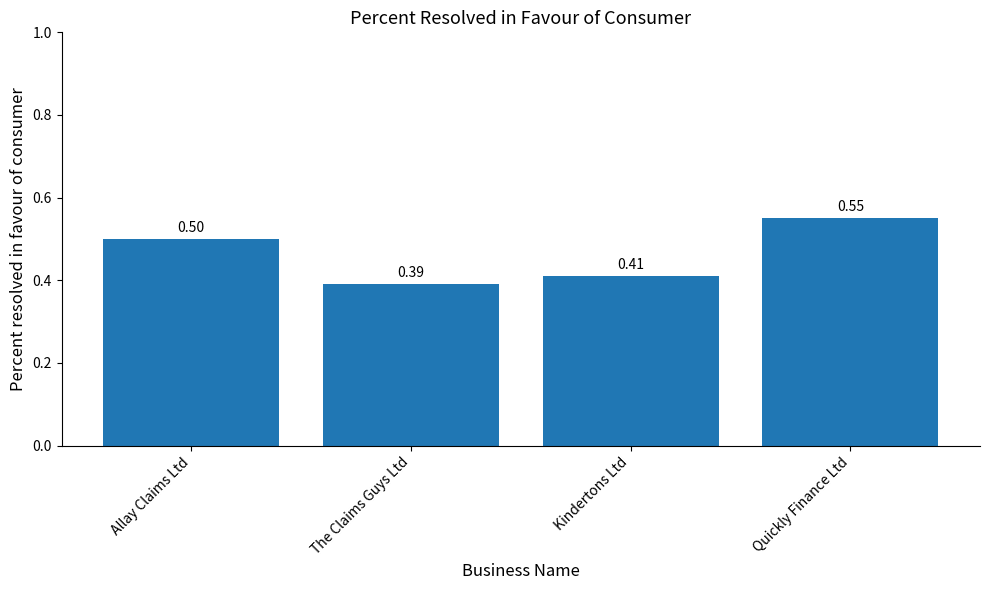

List the labels in order of value, smallest first.

The Claims Guys Ltd, Kindertons Ltd, Allay Claims Ltd, Quickly Finance Ltd